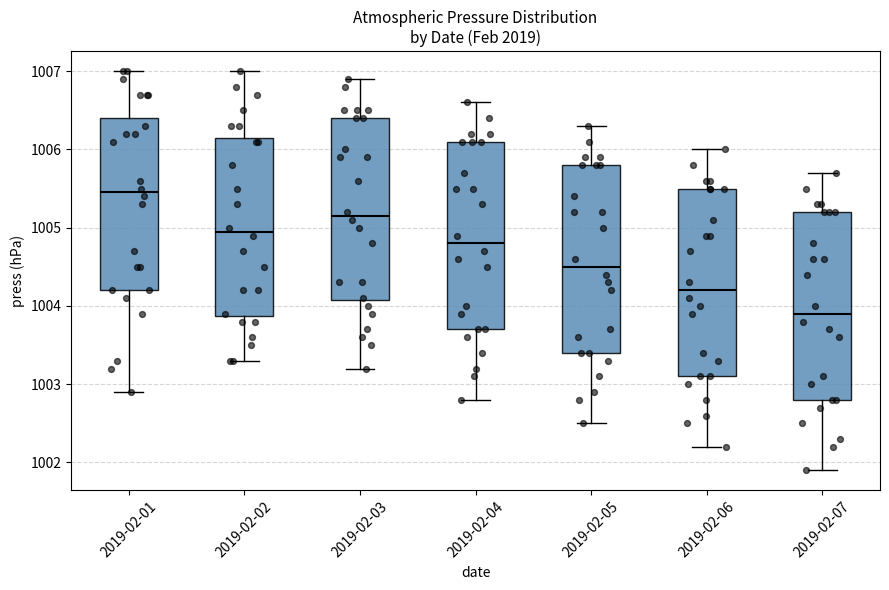

Reading left to right, read every box against the y-axis: the position of its median line, the range the box covers, and the ends of its whiskers. The values are not printed on the chart, so give them approximately, as read against the axis.

2019-02-01: median 1005.5, box 1004.2 to 1006.4, whiskers 1002.9 to 1007.0
2019-02-02: median 1005.0, box 1003.9 to 1006.2, whiskers 1003.3 to 1007.0
2019-02-03: median 1005.2, box 1004.1 to 1006.4, whiskers 1003.2 to 1006.9
2019-02-04: median 1004.8, box 1003.7 to 1006.1, whiskers 1002.8 to 1006.6
2019-02-05: median 1004.5, box 1003.4 to 1005.8, whiskers 1002.5 to 1006.3
2019-02-06: median 1004.2, box 1003.1 to 1005.5, whiskers 1002.2 to 1006.0
2019-02-07: median 1003.9, box 1002.8 to 1005.2, whiskers 1001.9 to 1005.7